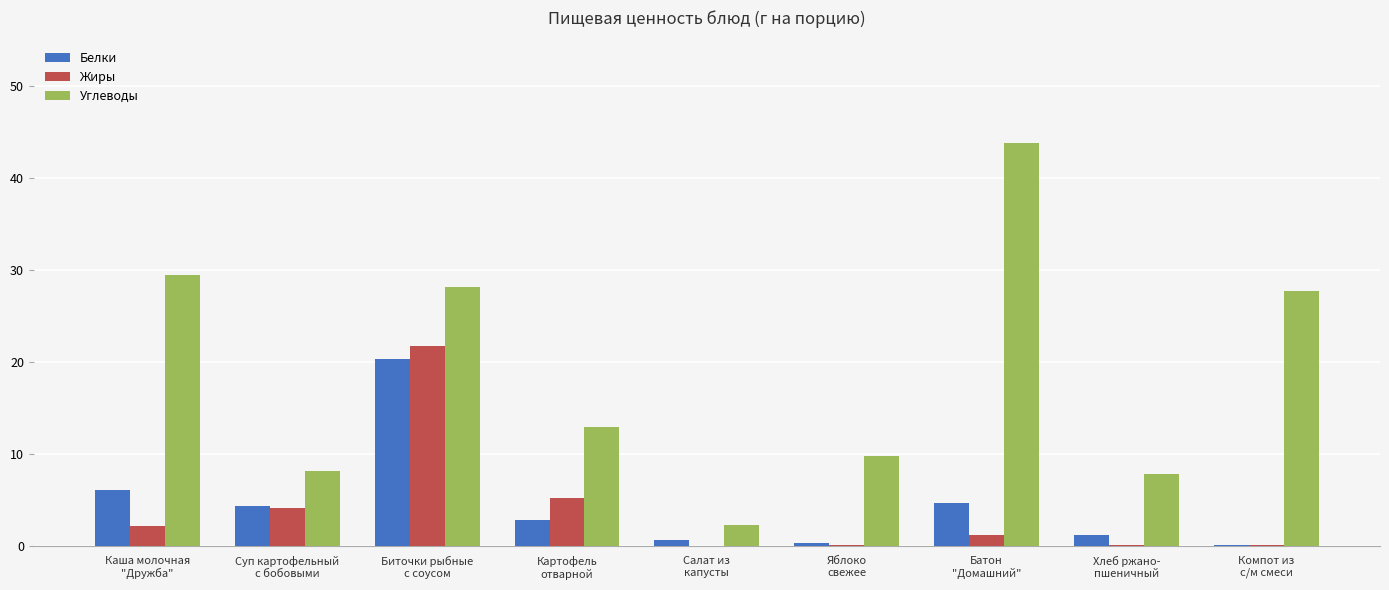

At which category is the sum across all series the highest?

Биточки рыбные
с соусом